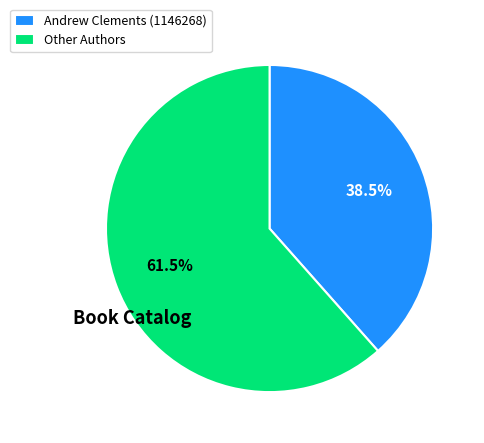

Approximately how many times larger is the value at Other Authors compared to Andrew Clements (1146268)?

1.6